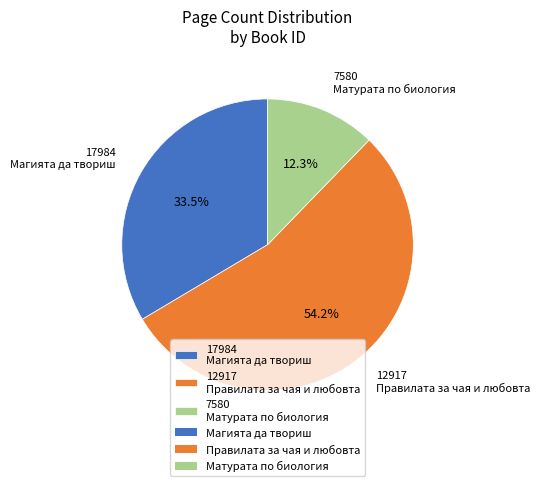

Is there a majority slice in this chart?

Yes